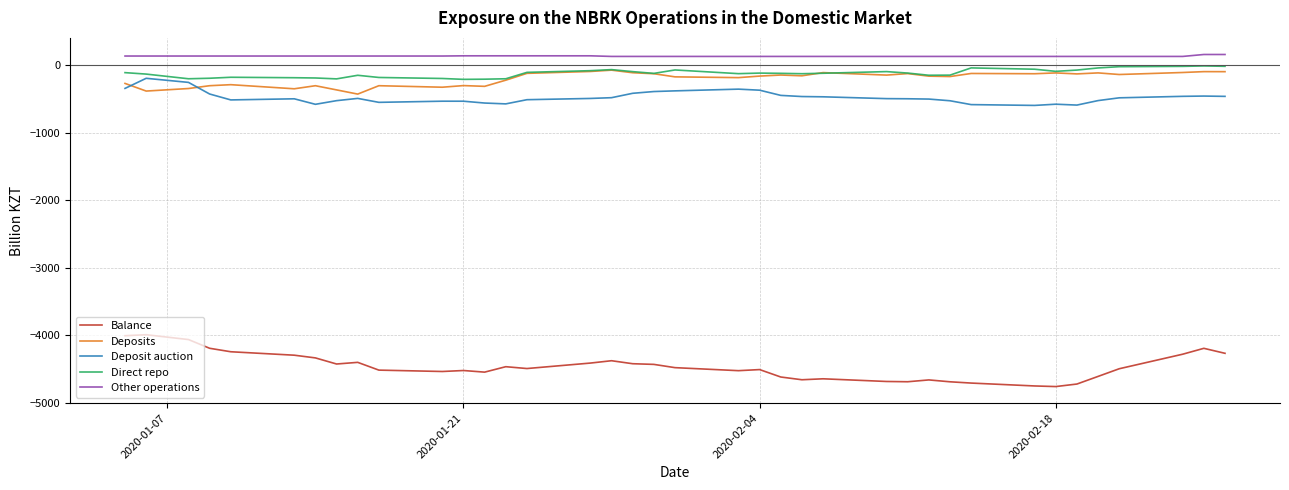

What is the minimum value for Direct repo?

-209.6